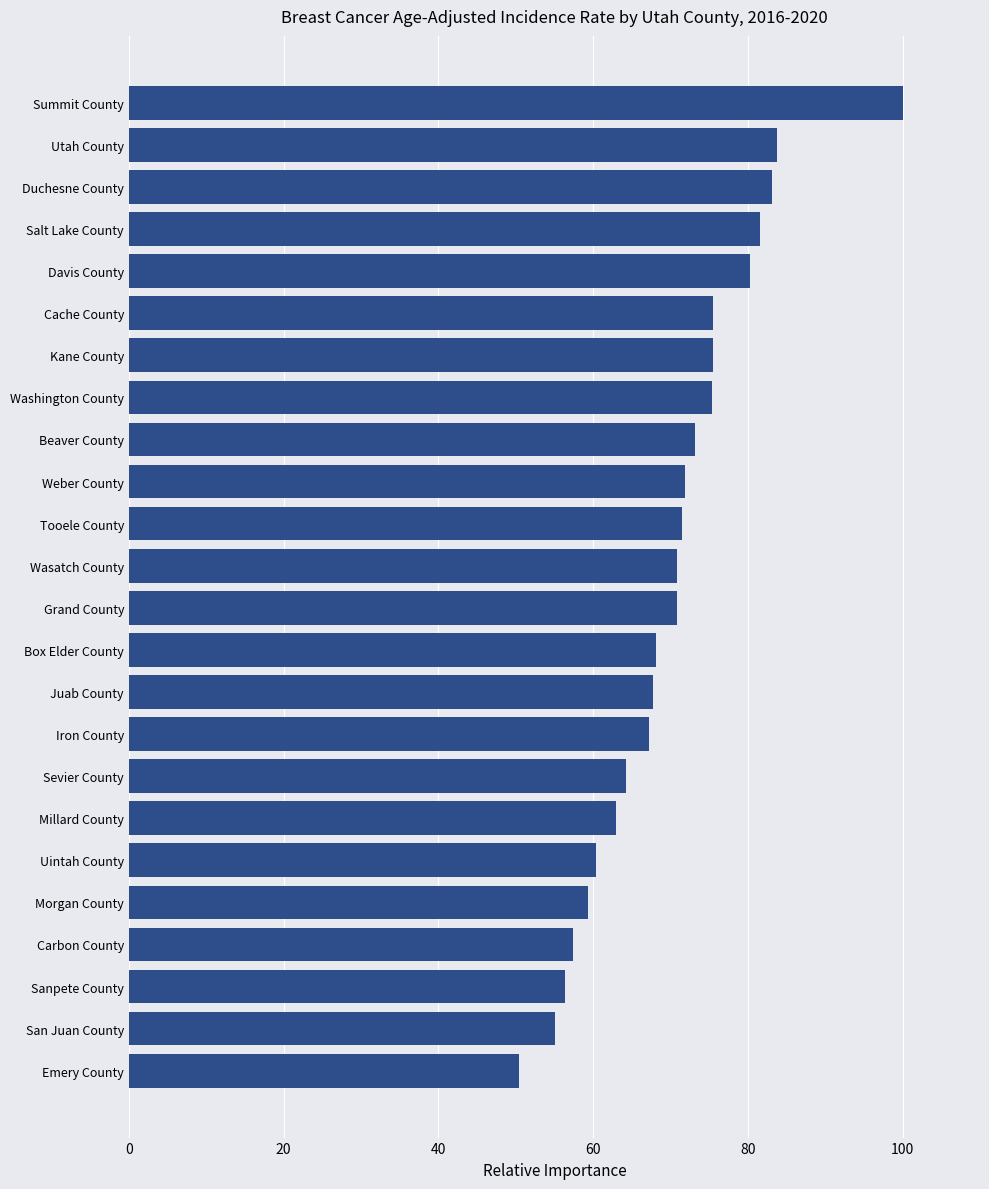

What is the difference between the values at Wasatch County and Box Elder County?

2.7